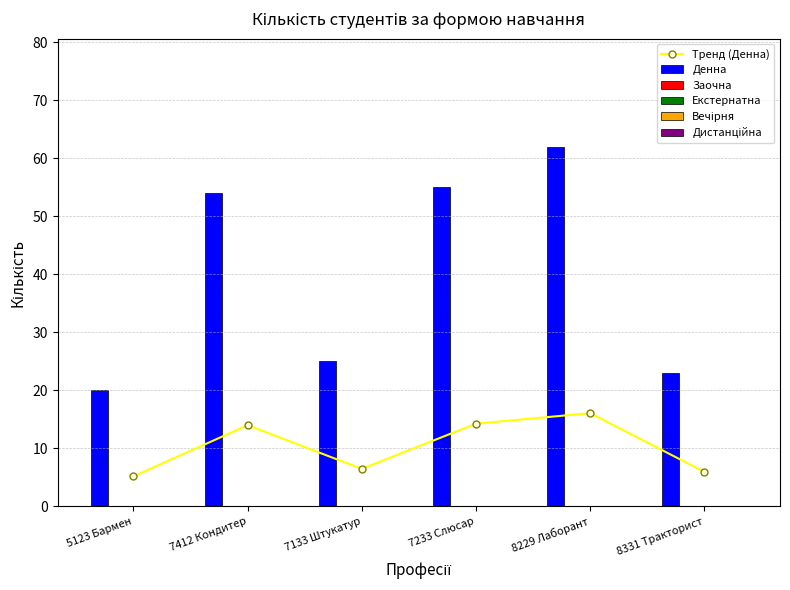

How many data points in Денна are above 54?

2